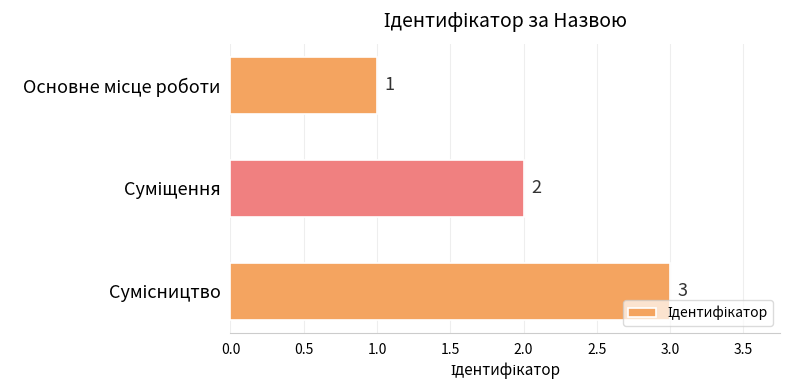

What is the value of the 1st bar from the top?

1